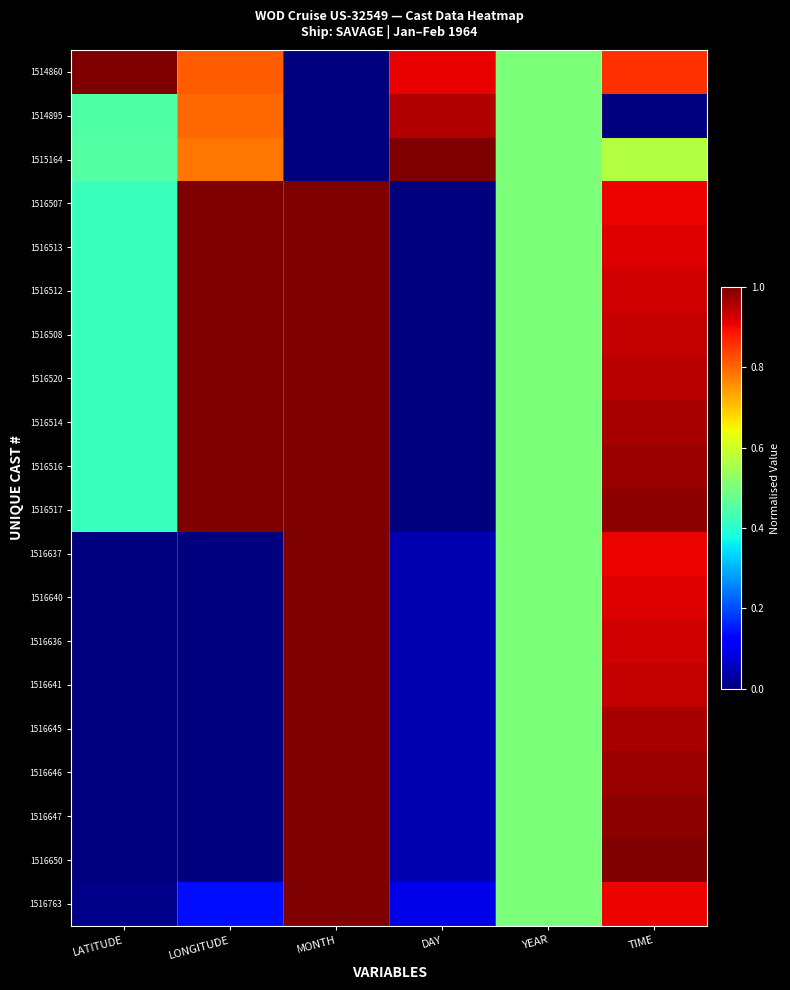

Which series has the largest total across all categories?

1514860